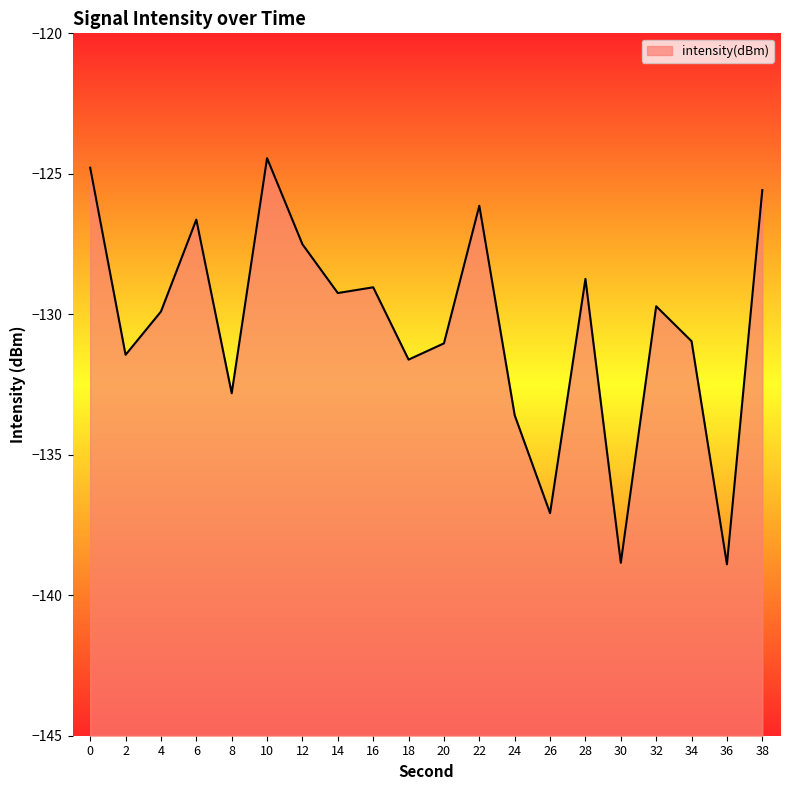

What is the difference between the second highest and minimum values?

14.1